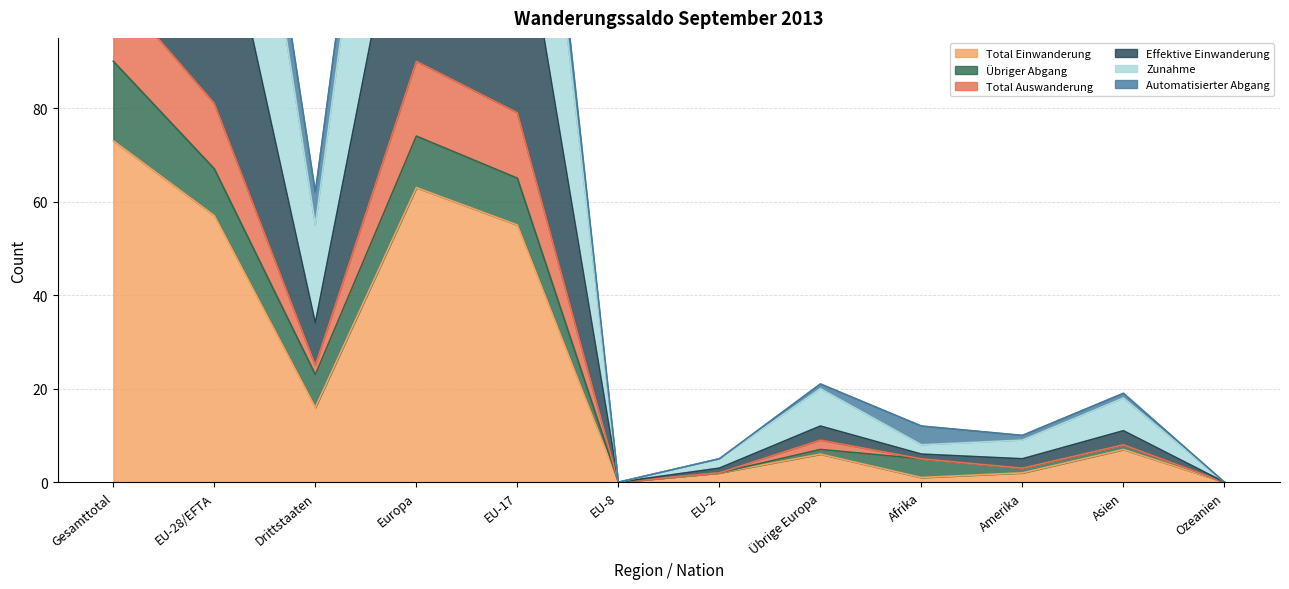

What is the label of the 5th point from the right?

Übrige Europa